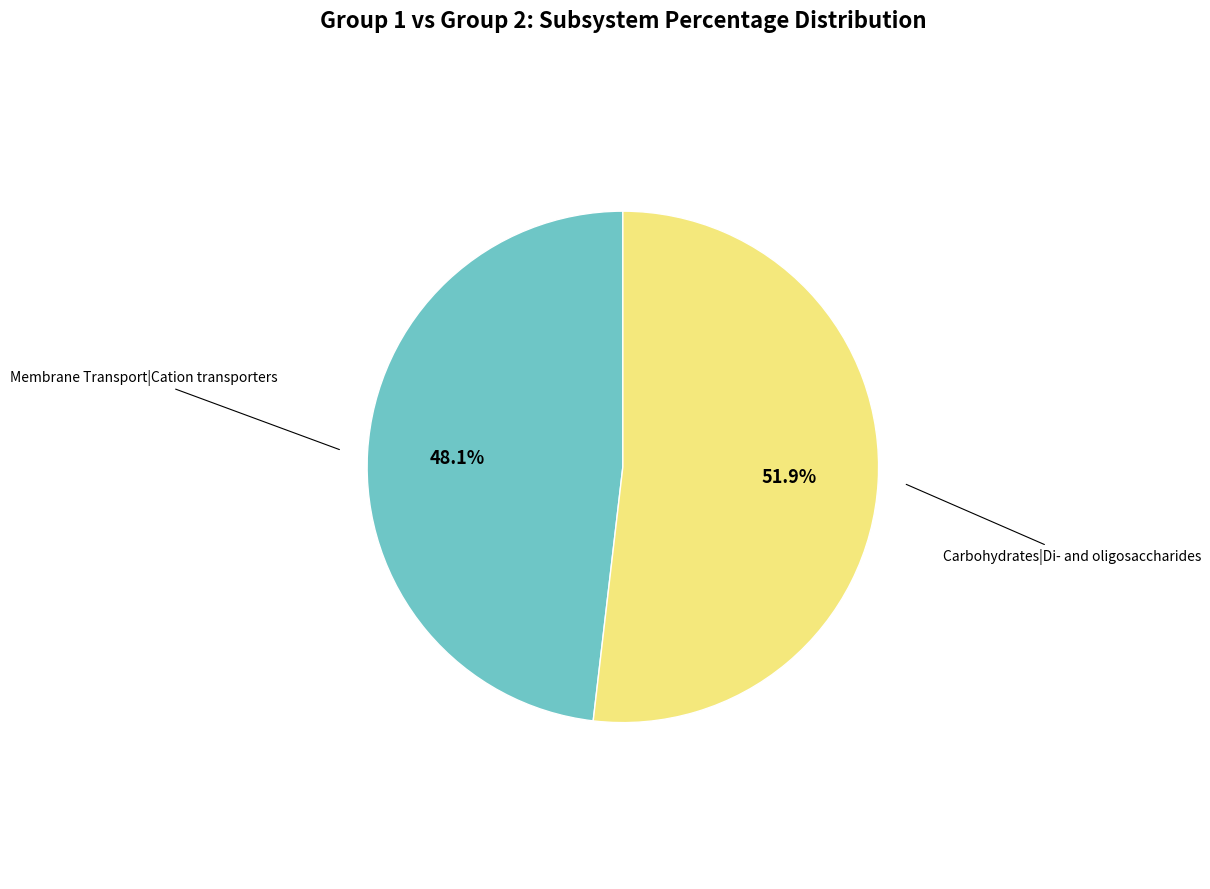

Count the number of slices in the pie.

2